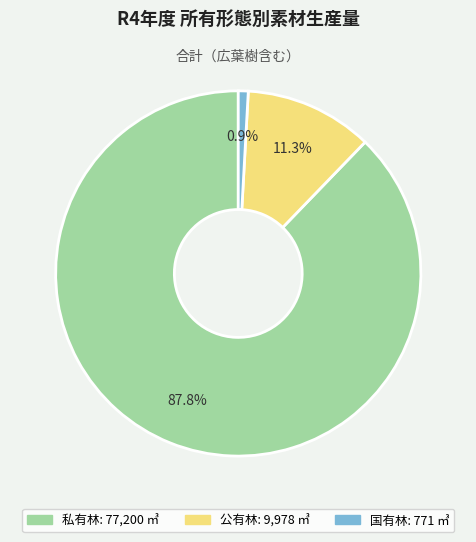

To the nearest percent, what is the difference between the 私有林 and 国有林 slice percentages?

87%